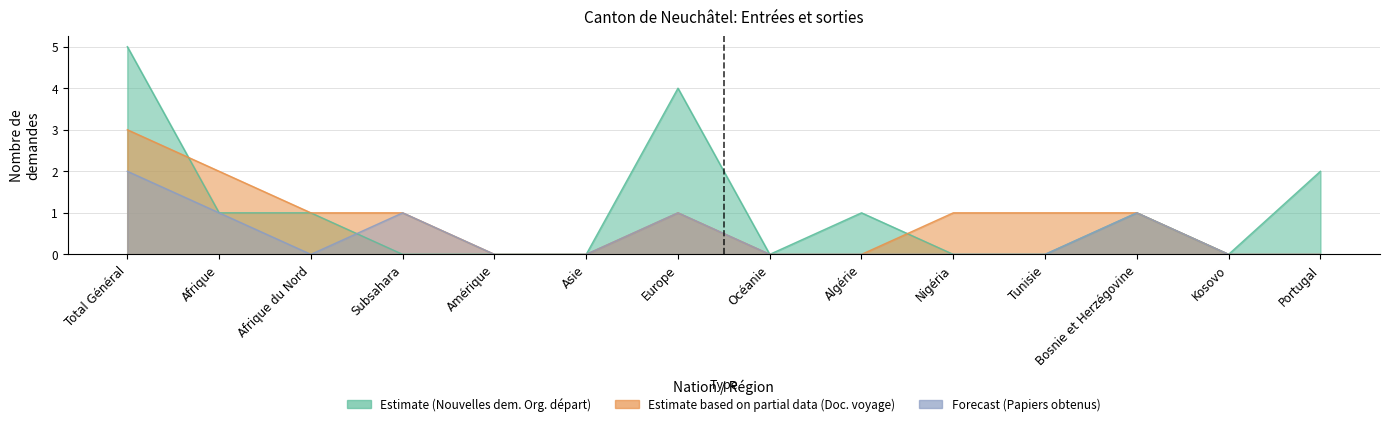

What is the label of the 5th point from the left?

Amérique